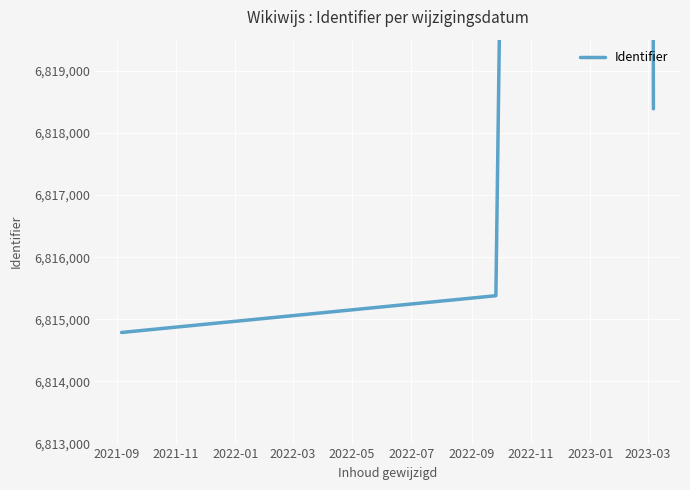

How many lines are shown in the chart?

1